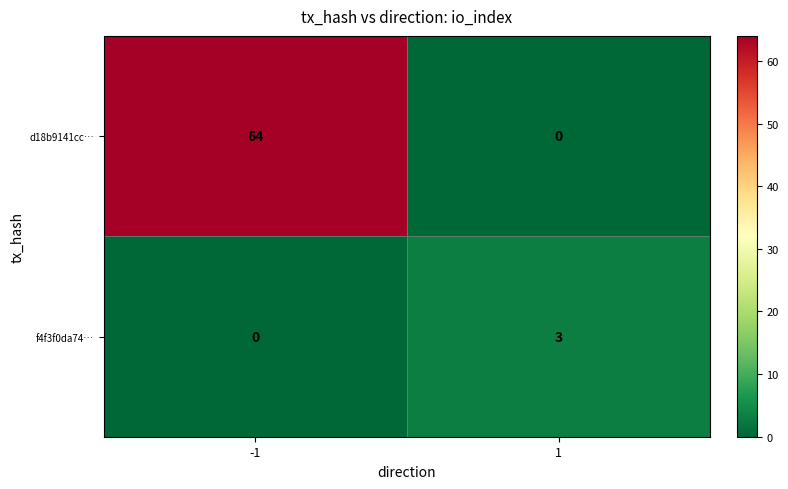

What is the spread (max minus min) of values at -1?

64